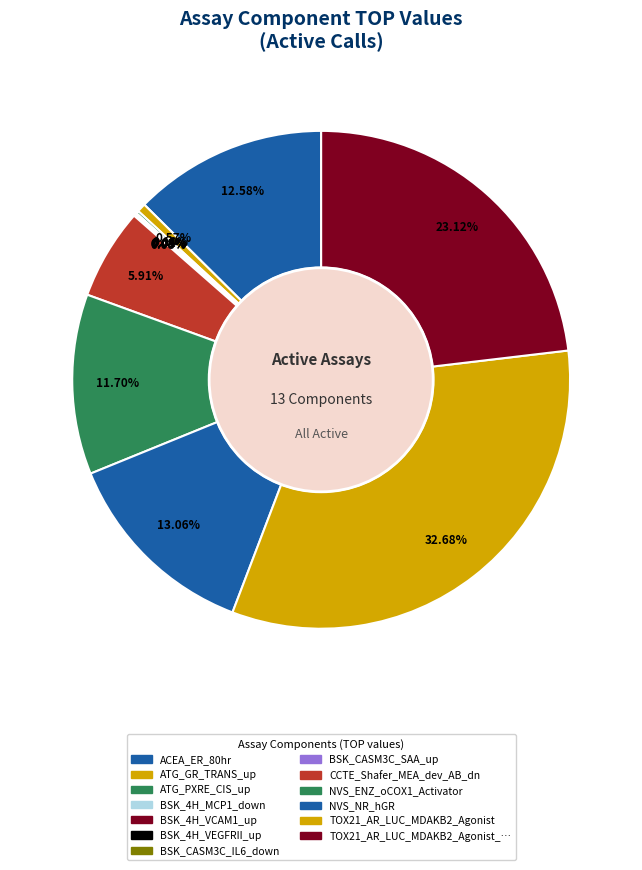

What is the largest slice in the pie chart?

TOX21_AR_LUC_MDAKB2_Agonist